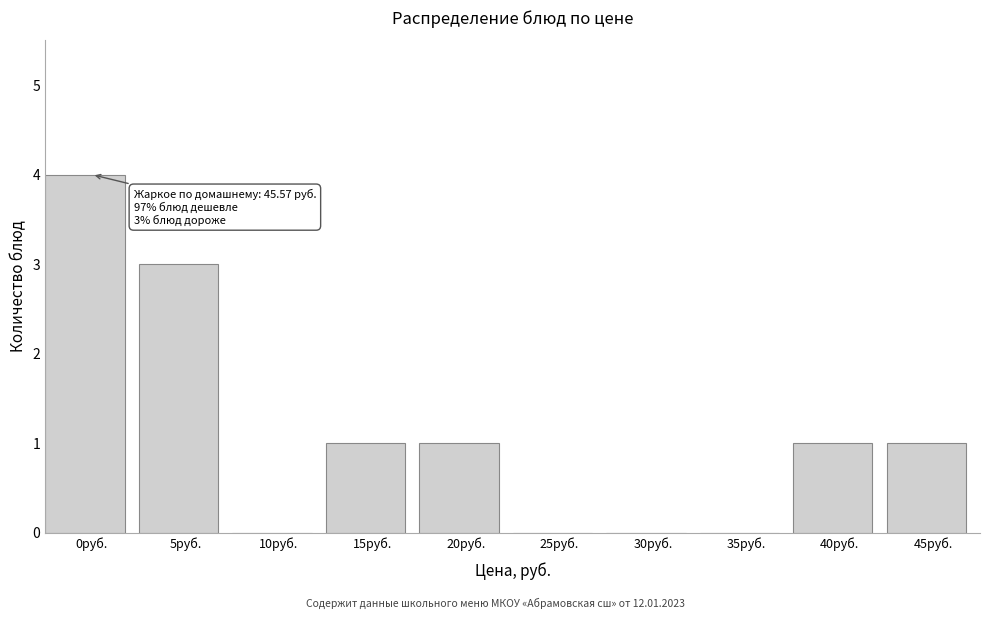

Reading left to right, extract all data points from this chart.

0руб.=4	5руб.=3	10руб.=0	15руб.=1	20руб.=1	25руб.=0	30руб.=0	35руб.=0	40руб.=1	45руб.=1